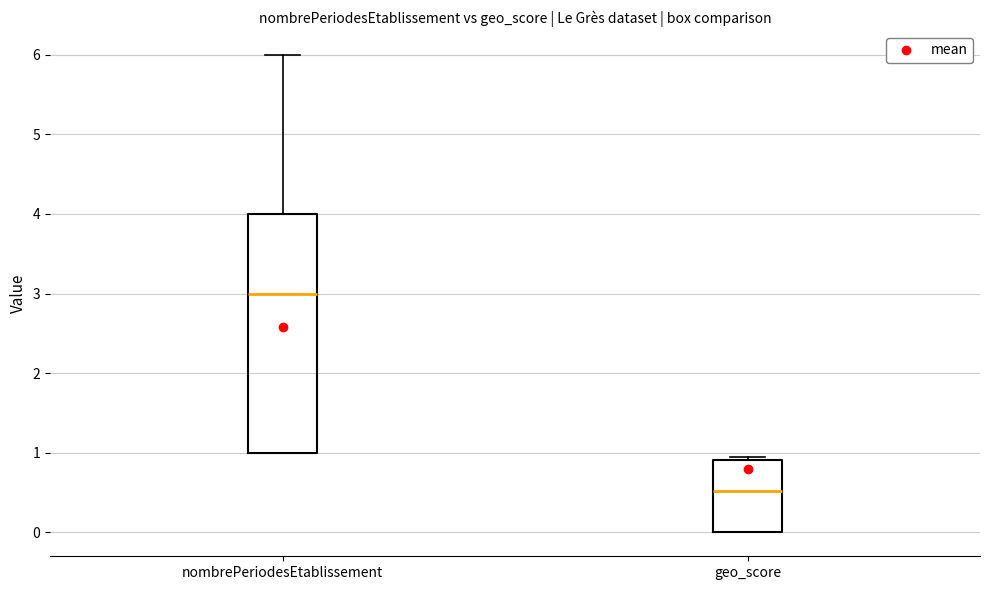

Where is the lower edge of the box for geo_score on the y-axis? The values are not printed on the chart, so give them approximately, as read against the axis.

0.0